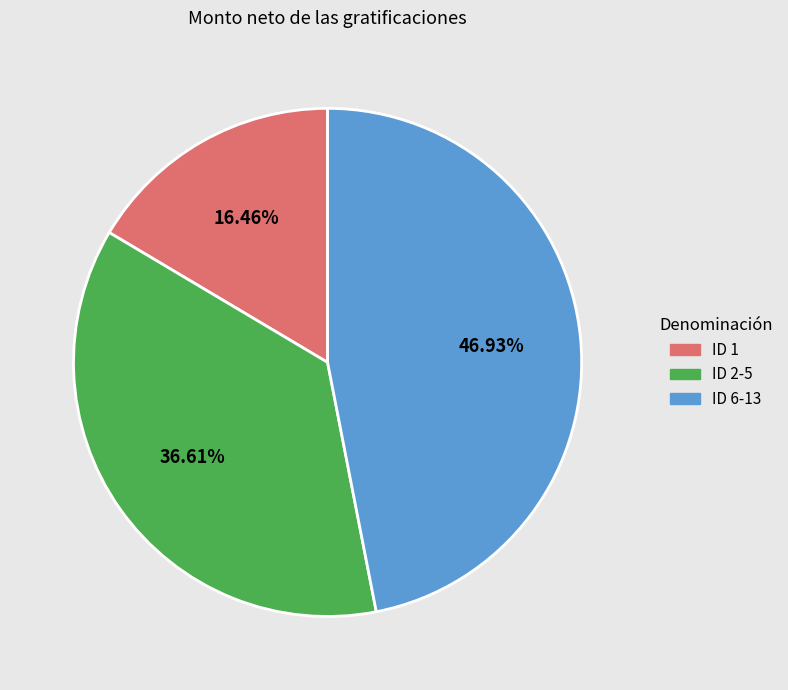

Does any single category account for the majority?

No